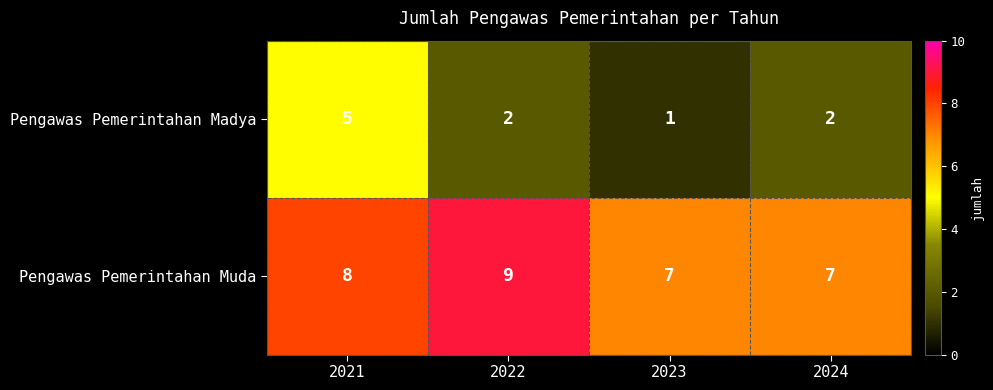

How many distinct data groups are displayed?

2